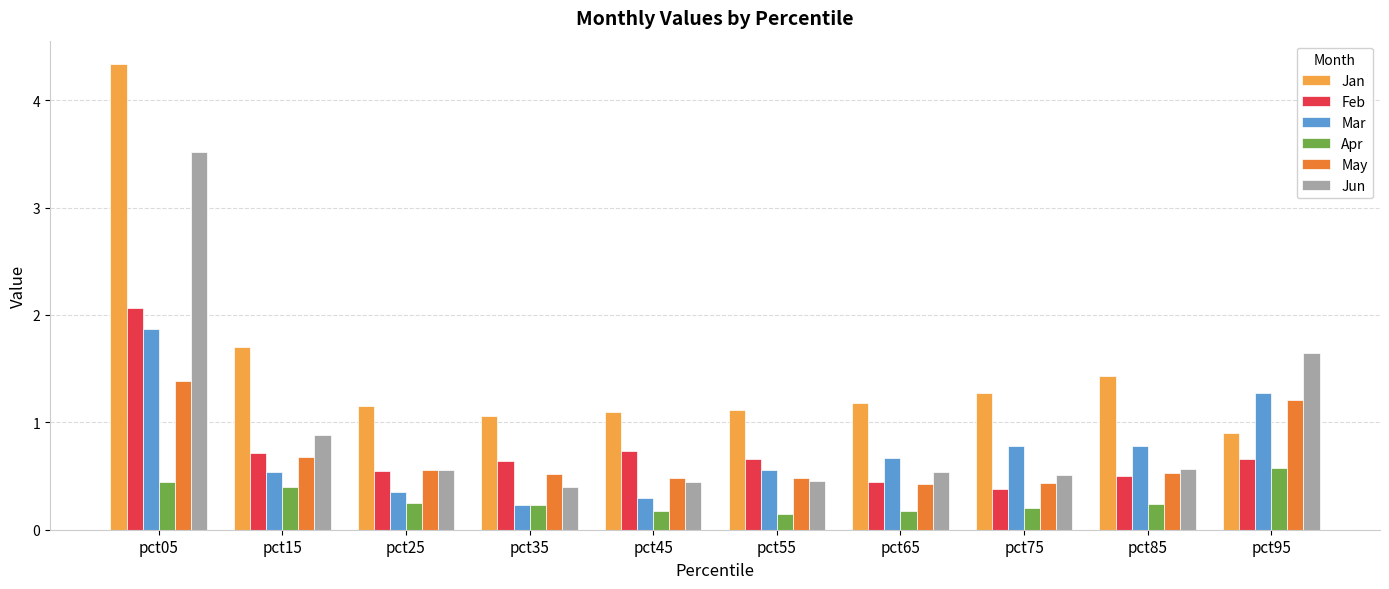

The Feb series shows 0.2 at pct65. True or false?

False